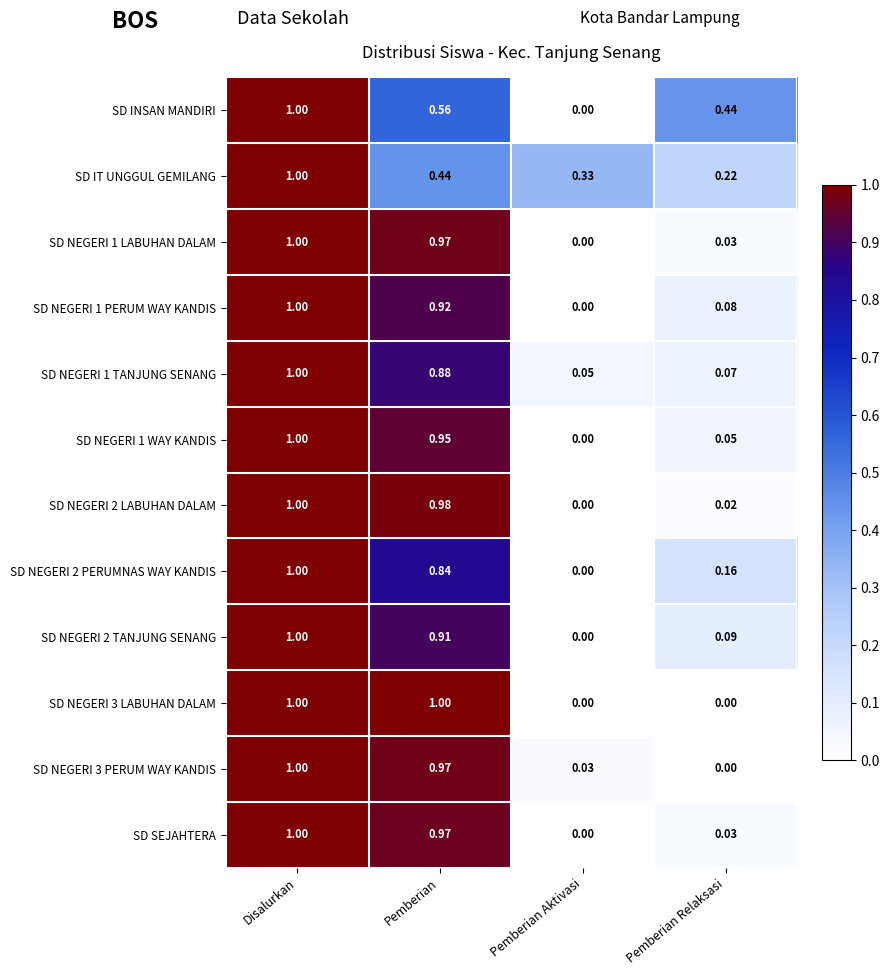

At which category is the sum across all series the highest?

Disalurkan